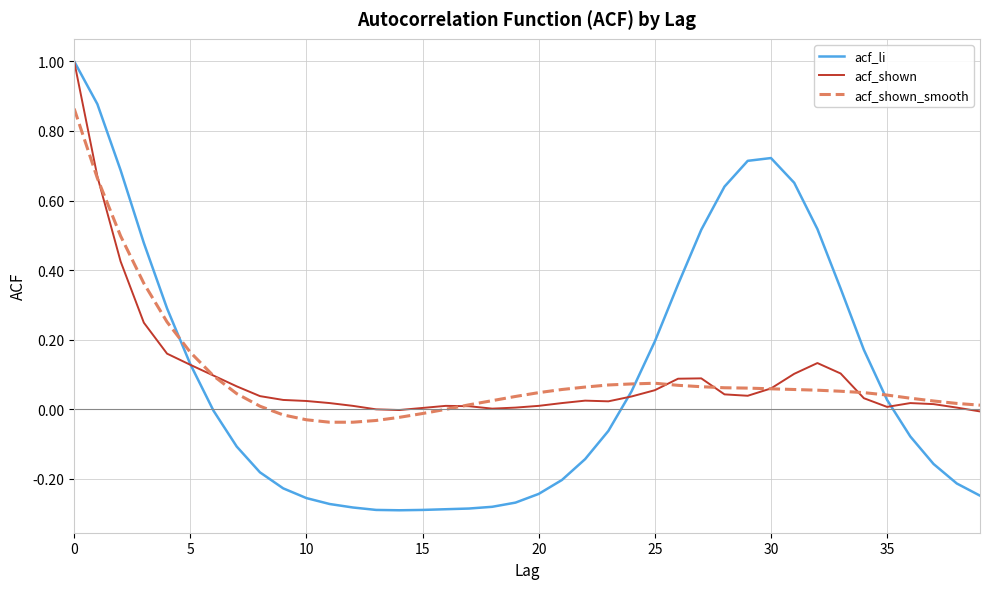

What is the maximum value shown in the chart?

1.0